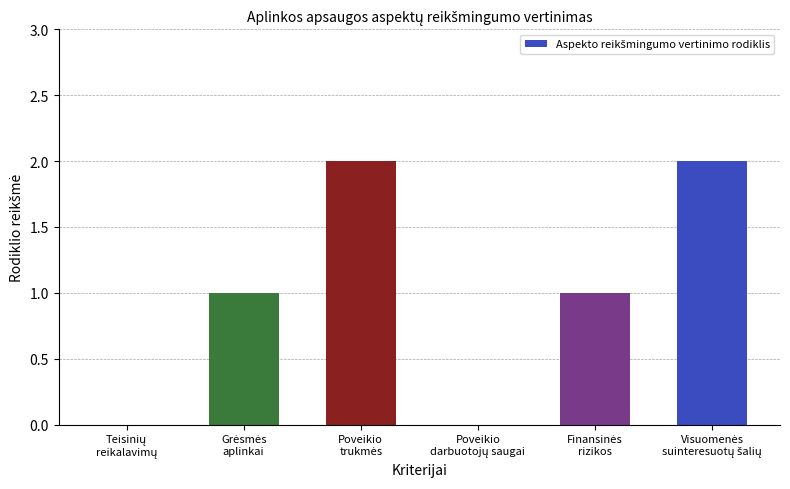

What is the sum of all values?

6